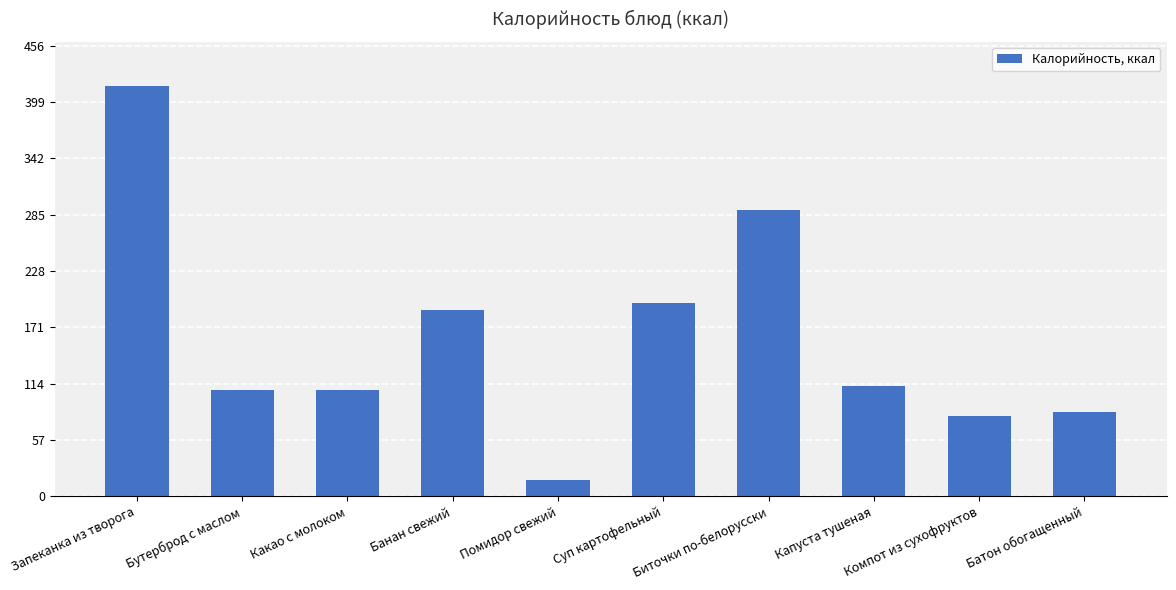

How many data points are less than 111?

5